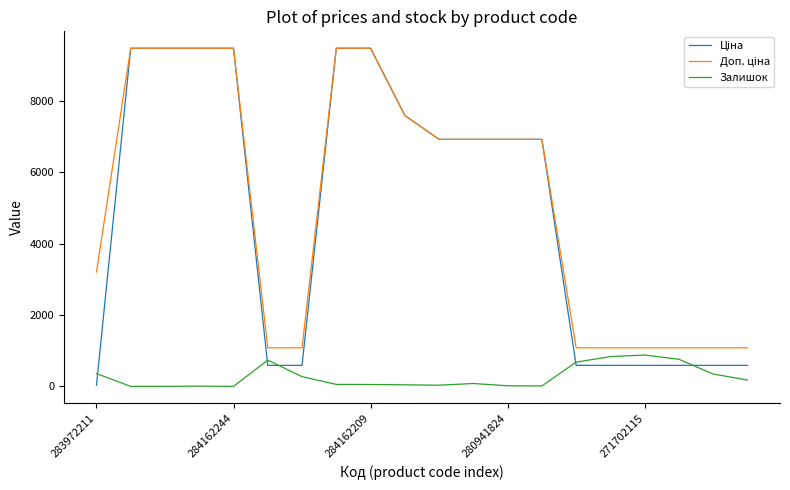

Reading right to left, what are all the values shown in this chart?

Ціна: 589.9	589.9	589.9	589.9	589.9	589.9	6925.7	6925.7	6925.7	6925.7	7596.5	9480.1	9480.1	589.9	589.9	9480.1	9480.1	9480.1	9480.1	32.0
Доп. ціна: 1081.7	1081.7	1081.7	1081.7	1081.7	1081.7	6925.7	6925.7	6925.7	6925.7	7596.5	9480.1	9480.1	1081.7	1081.7	9480.1	9480.1	9480.1	9480.1	3205.0
Залишок: 180.0	346.0	760.0	880.0	836.0	680.0	12.0	17.0	81.0	34.0	44.0	53.0	56.0	273.0	736.0	0.0	8.0	0.0	0.0	360.0